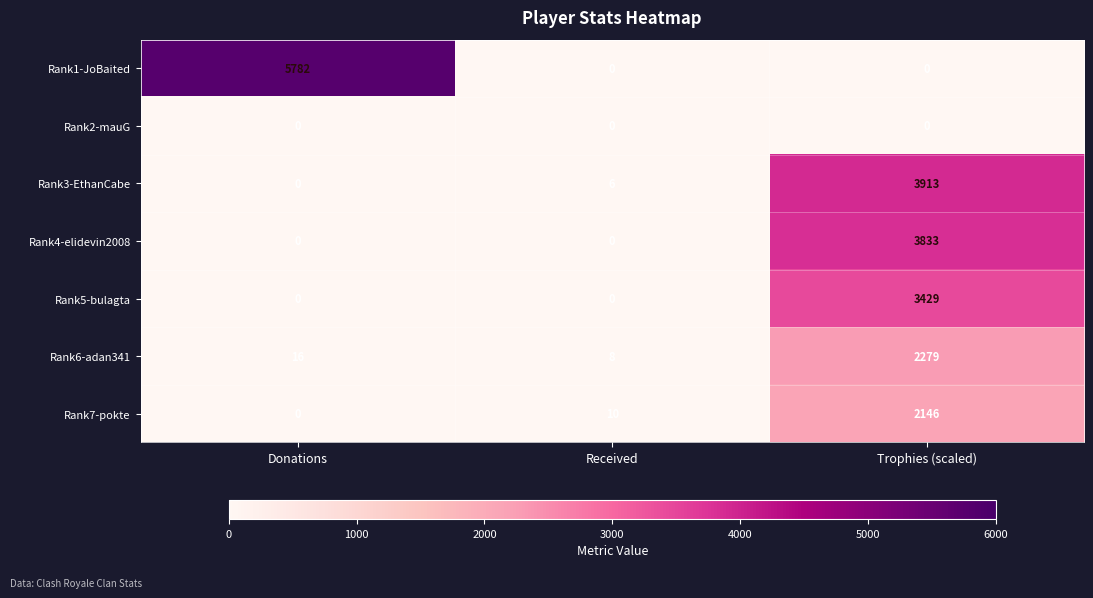

Reading right to left, extract all data points from this chart.

Rank1-JoBaited: 0	0	5782
Rank2-mauG: 0	0	0
Rank3-EthanCabe: 3913	6	0
Rank4-elidevin2008: 3833	0	0
Rank5-bulagta: 3429	0	0
Rank6-adan341: 2279	8	16
Rank7-pokte: 2146	10	0